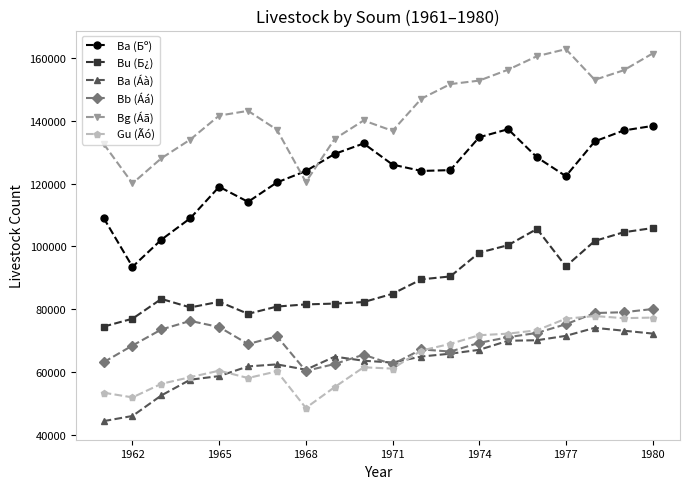

What is the maximum value shown in the chart?

162872